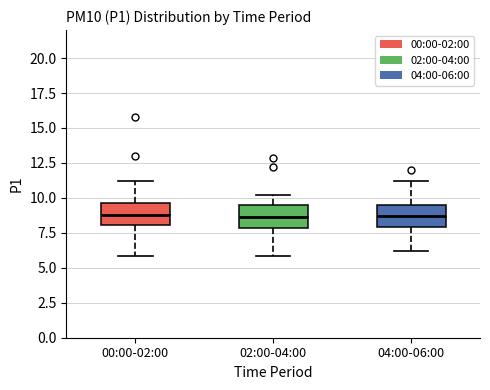

Reading left to right, read every box against the y-axis: the position of its median line, the range the box covers, and the ends of its whiskers. The values are not printed on the chart, so give them approximately, as read against the axis.

00:00-02:00: median 9.0, box 8.0 to 9.5, whiskers 6.0 to 11.0
02:00-04:00: median 8.5, box 8.0 to 9.5, whiskers 6.0 to 10.0
04:00-06:00: median 8.5, box 8.0 to 9.5, whiskers 6.0 to 11.0